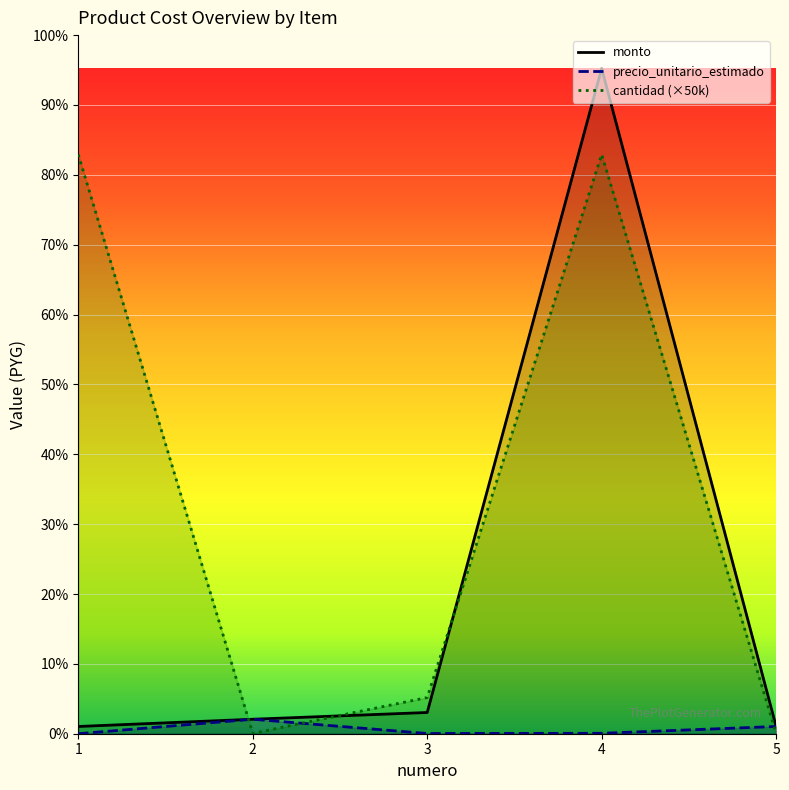

In monto, how many points are higher than both neighbors (excluding endpoints)?

1